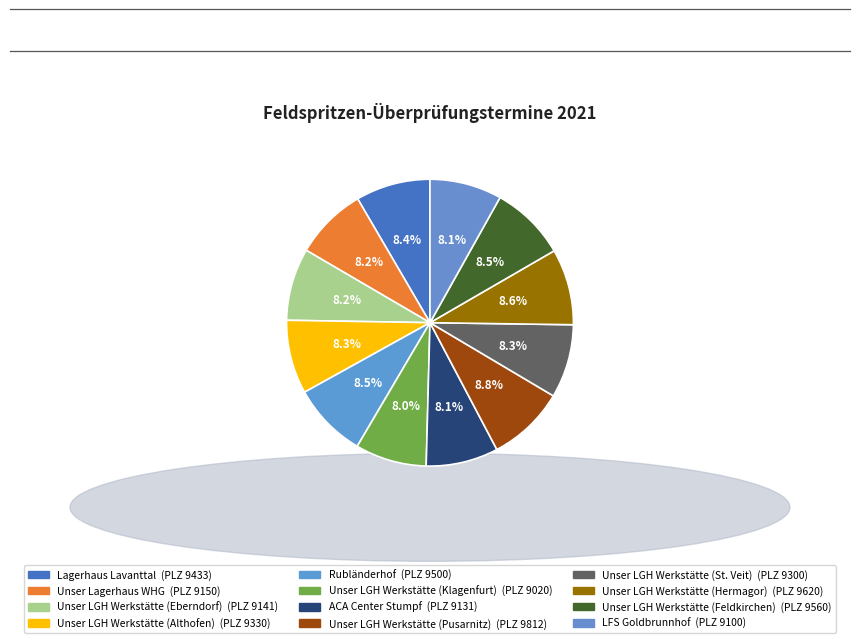

How many segments does this pie chart have?

12